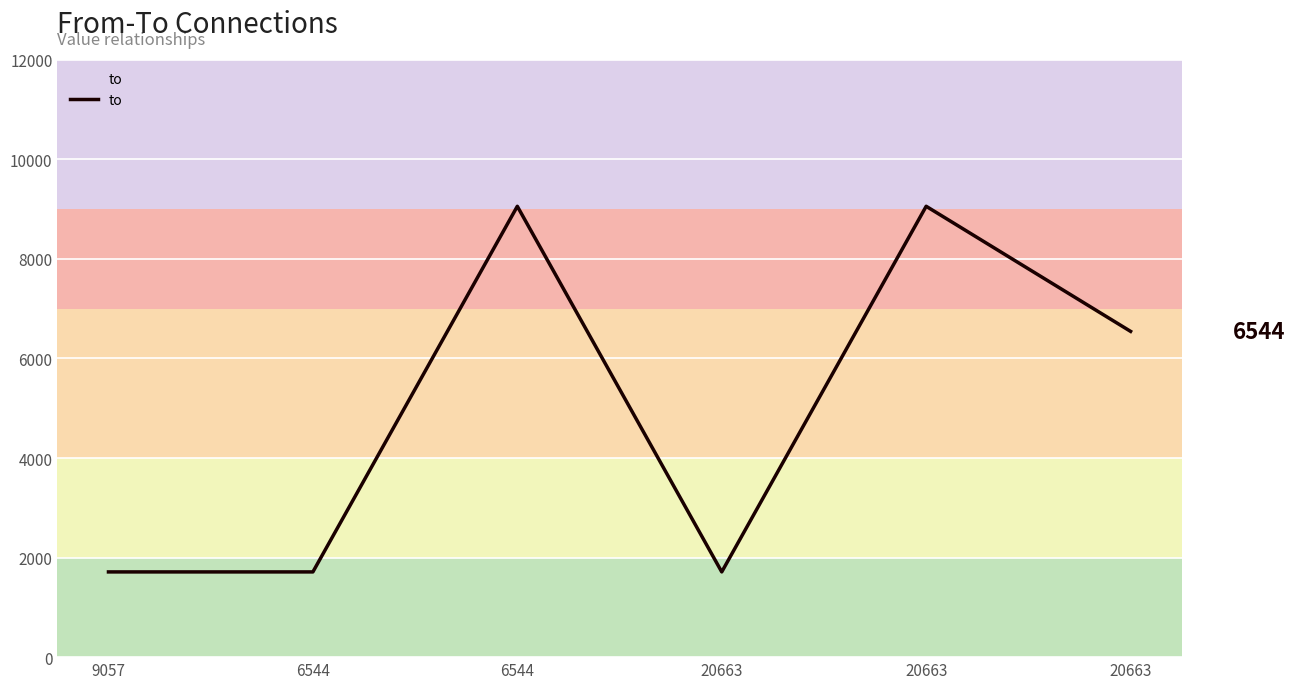

Is this an area chart (filled region under the line)?

No